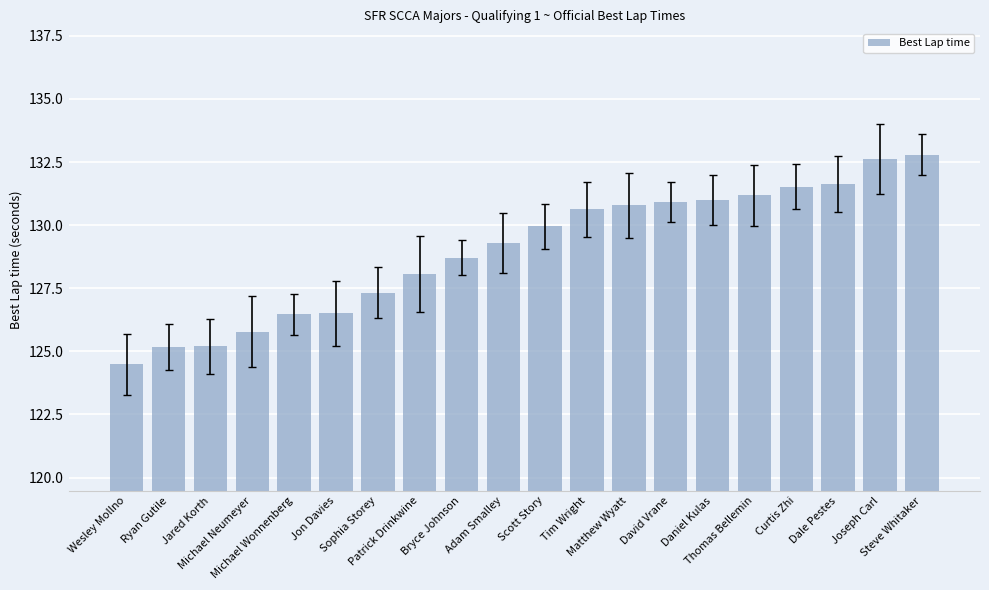

How many distinct data groups are displayed?

1